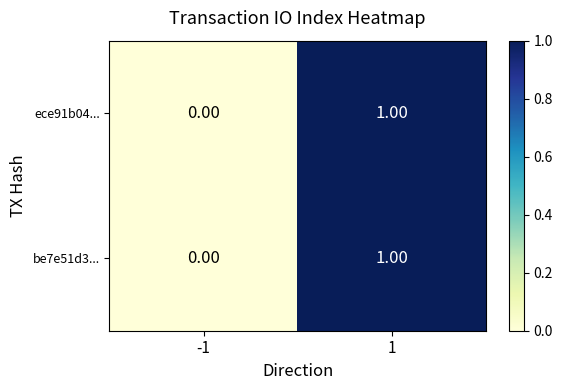

List the labels in order of ece91b04... value, largest first.

1, -1